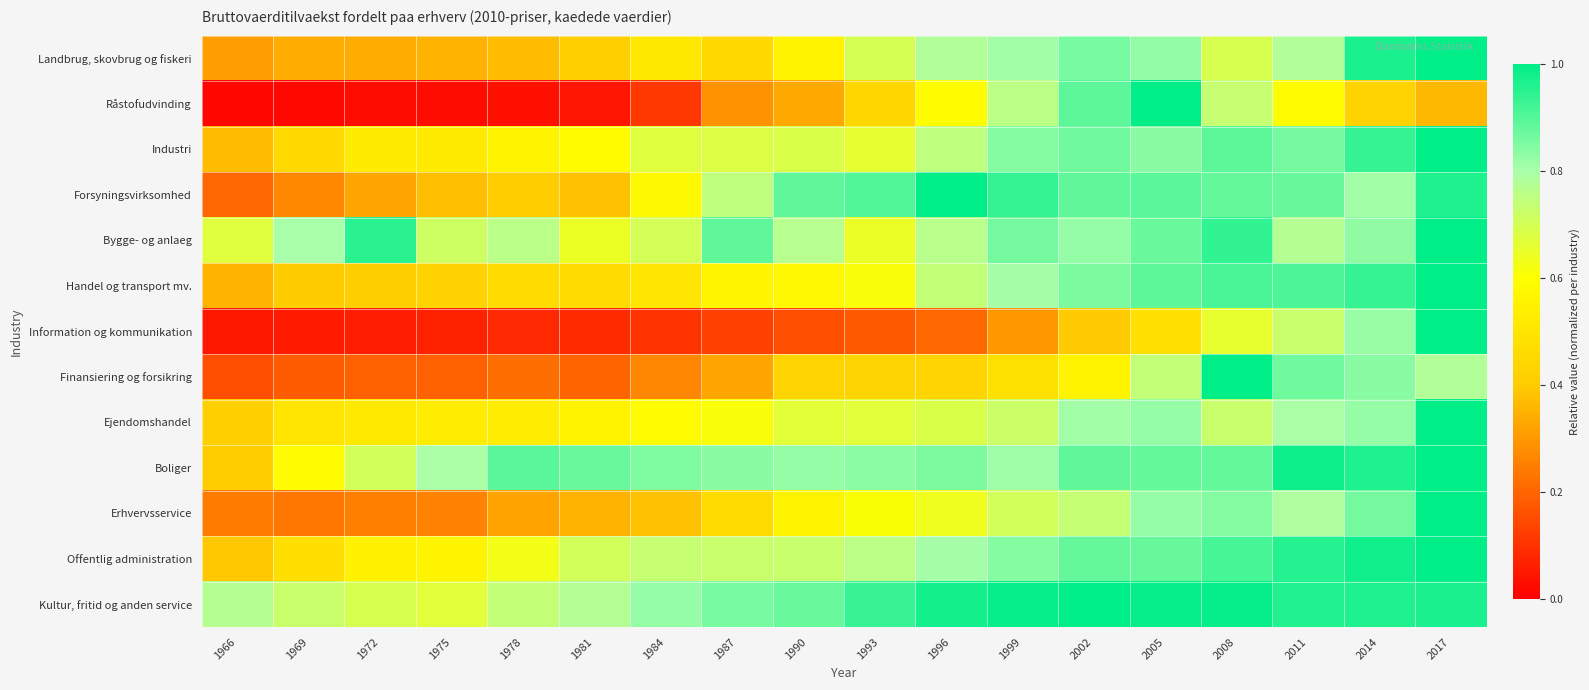

What is the total value across all series at 2005?

10.9